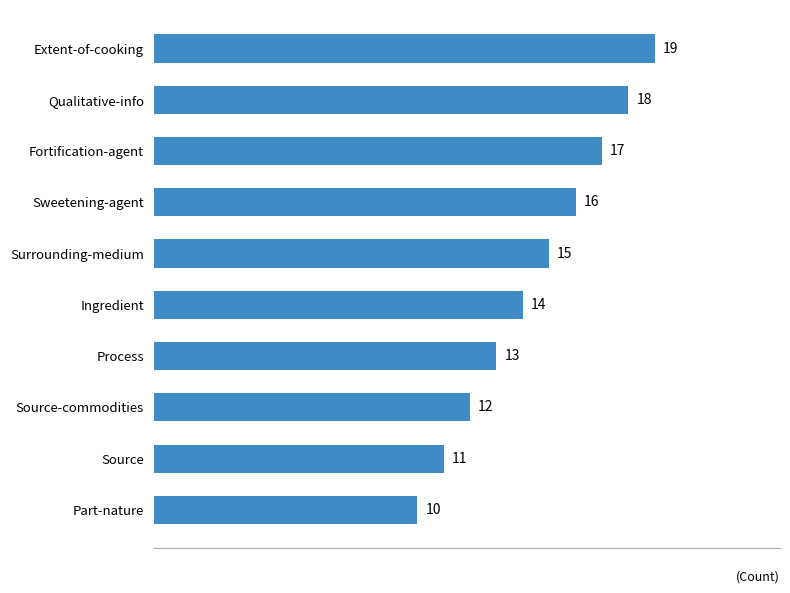

True or false: the data shows 7 at Qualitative-info.

False